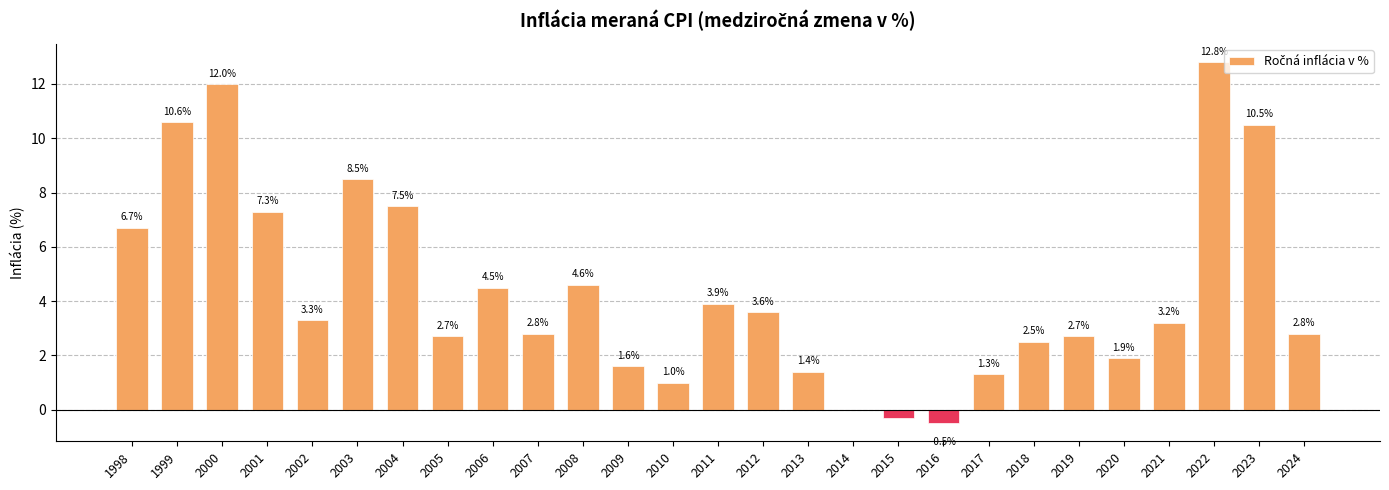

Reading left to right, what are all the values shown in this chart?

6.7	10.6	12.0	7.3	3.3	8.5	7.5	2.7	4.5	2.8	4.6	1.6	1.0	3.9	3.6	1.4	0.0	-0.3	-0.5	1.3	2.5	2.7	1.9	3.2	12.8	10.5	2.8